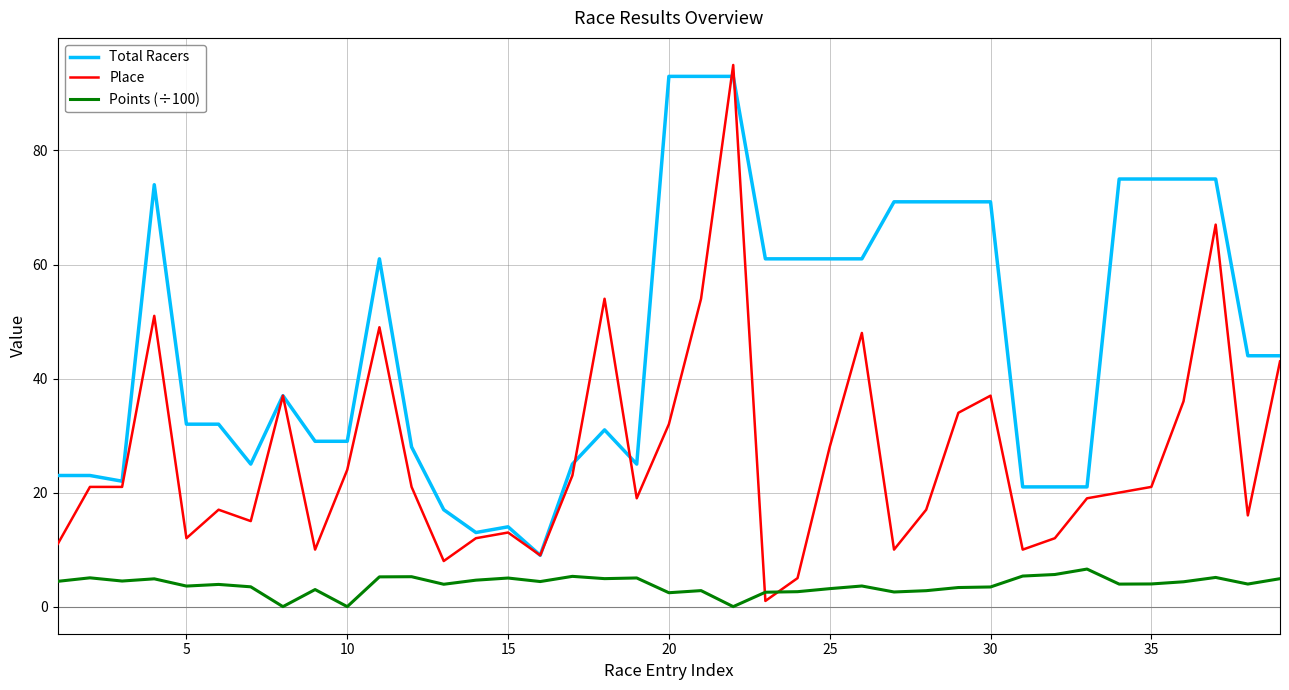

True or false: Place and Points (÷100) cross at least once.

True